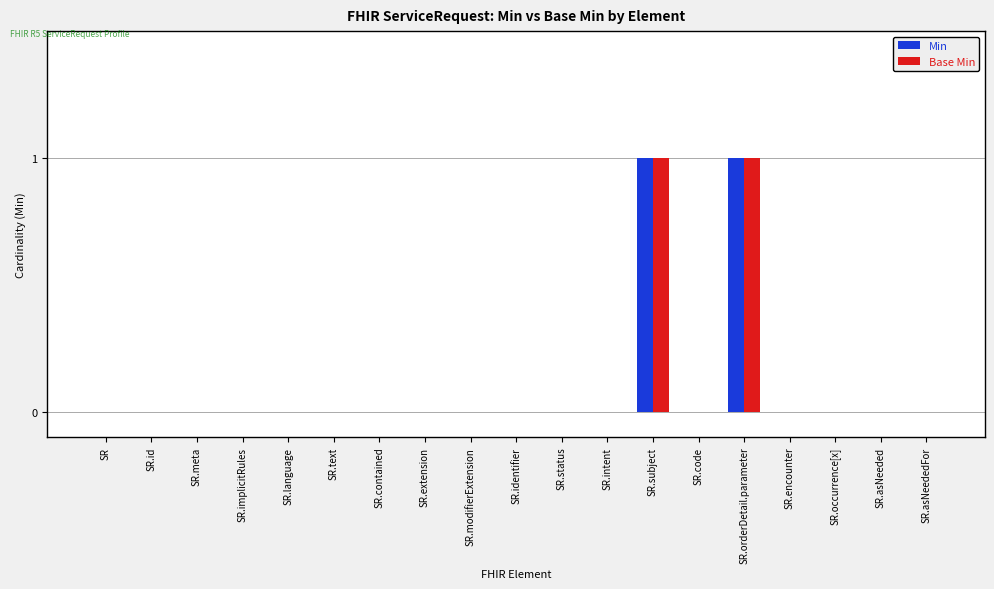

Is it true that Min equals 1 at SR.orderDetail.parameter?

True